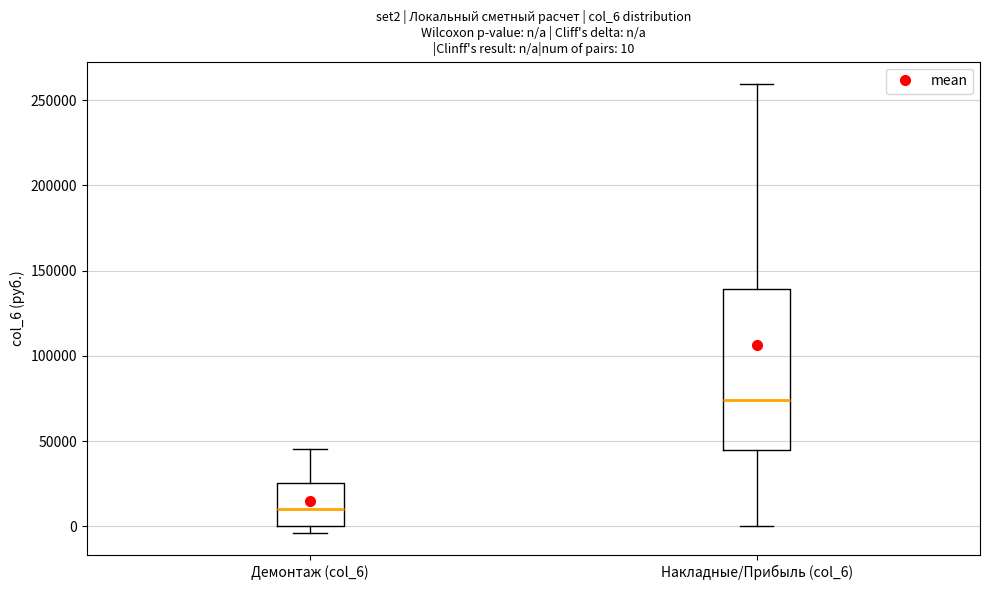

Which box has the highest median line?

Накладные/Прибыль (col_6)